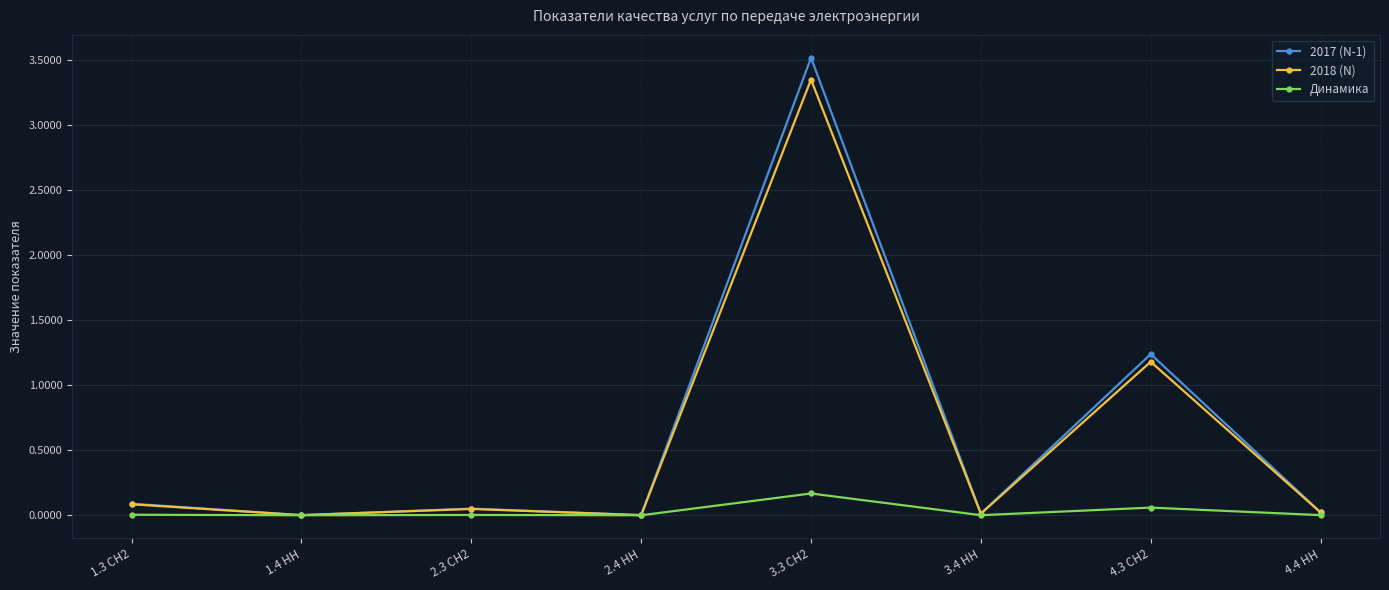

Which series has the widest spread of values?

2017 (N-1)